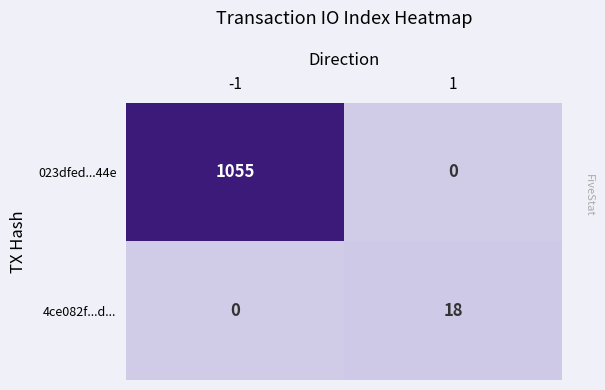

What is the sum of all 4ce082f...d... values?

18